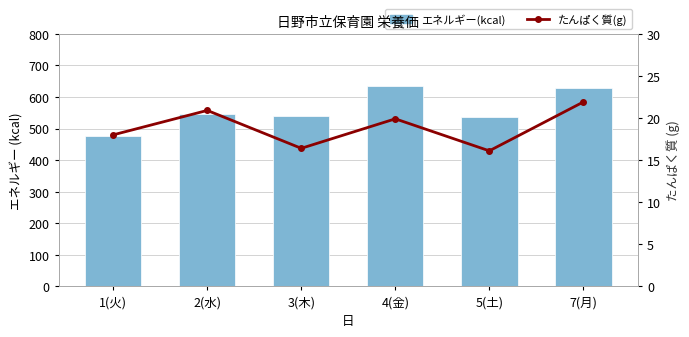

Reading left to right, what are all the values shown in this chart?

エネルギー(kcal): 475.0	545.0	540.0	635.0	536.0	627.0
たんぱく質(g): 18.0	20.9	16.4	19.9	16.1	21.9